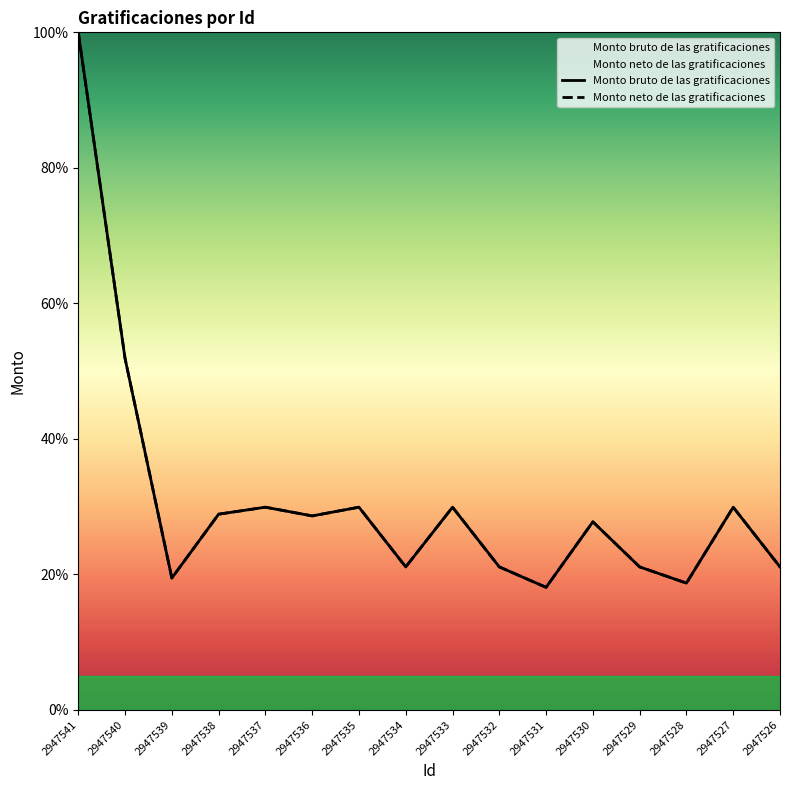

What is the difference between the maximum and minimum values in the Monto neto de las gratificaciones series?

81.9